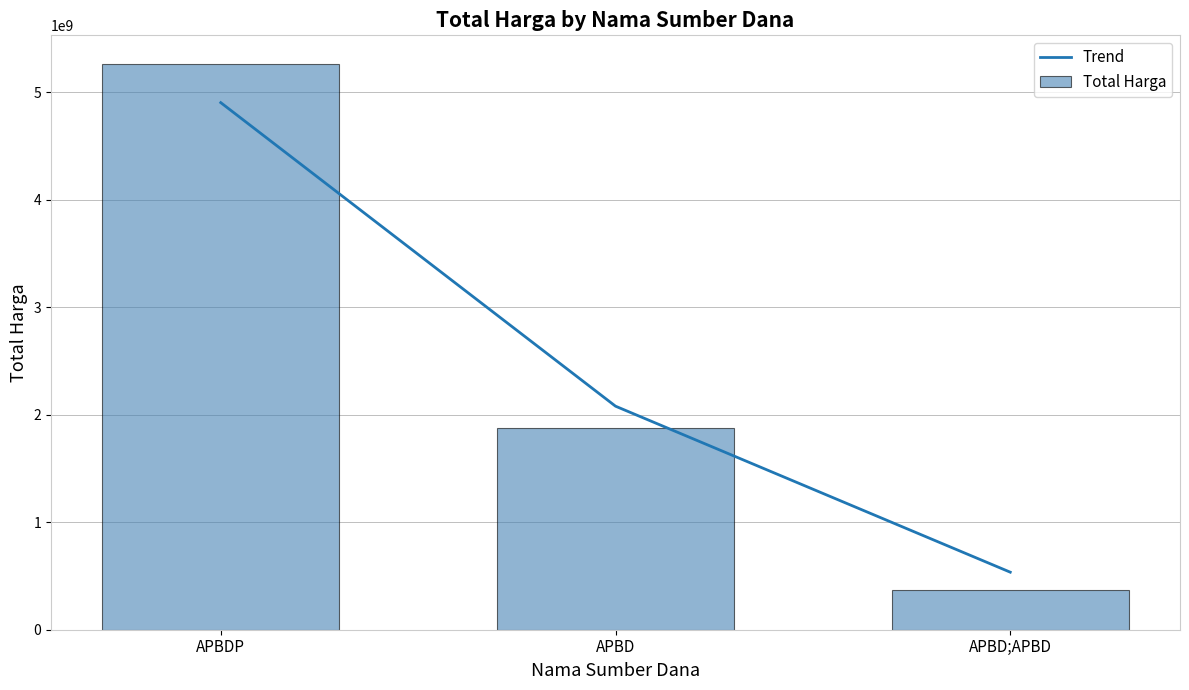

What is the average value of the Trend series?

2506165694